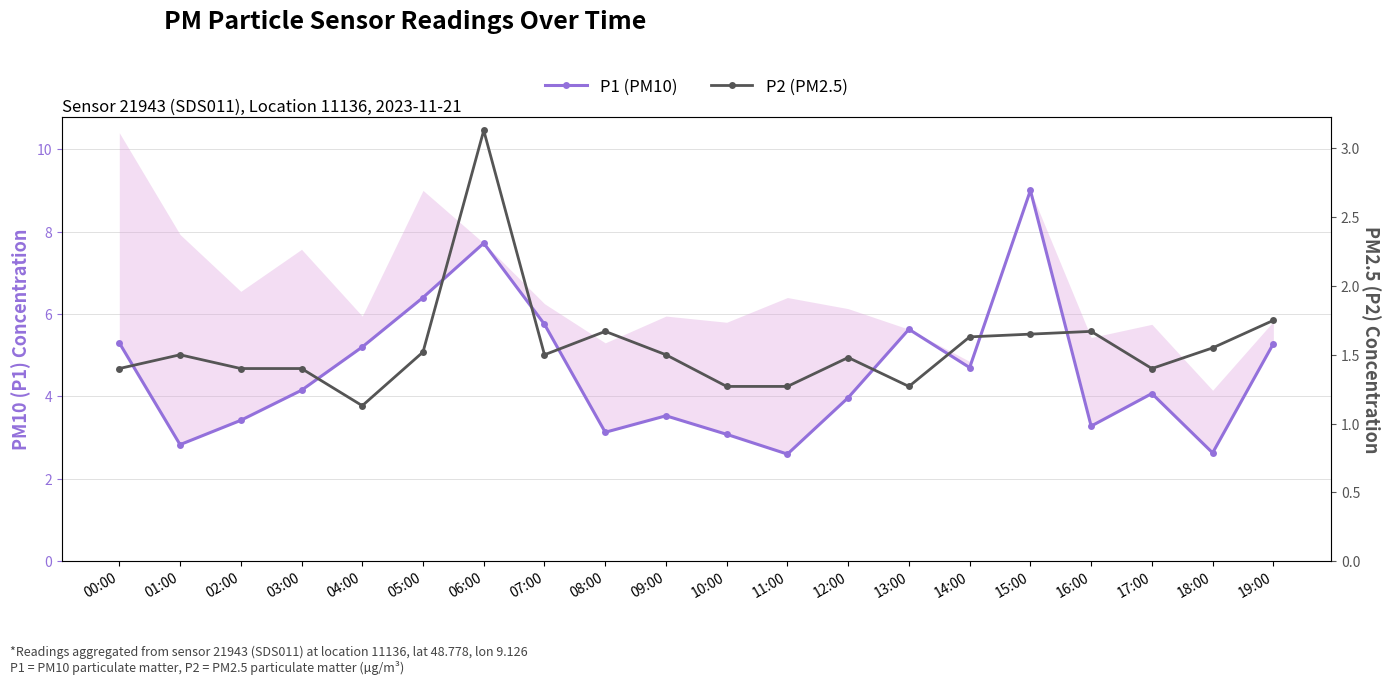

What is the difference between the second highest and second lowest values in the P2 (PM2.5) series?

0.5